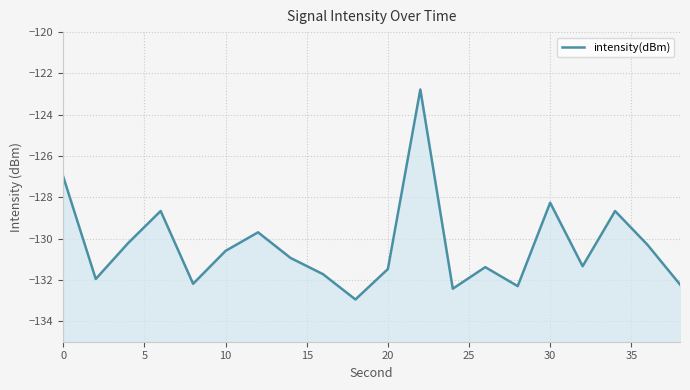

How many series are shown in this chart?

1